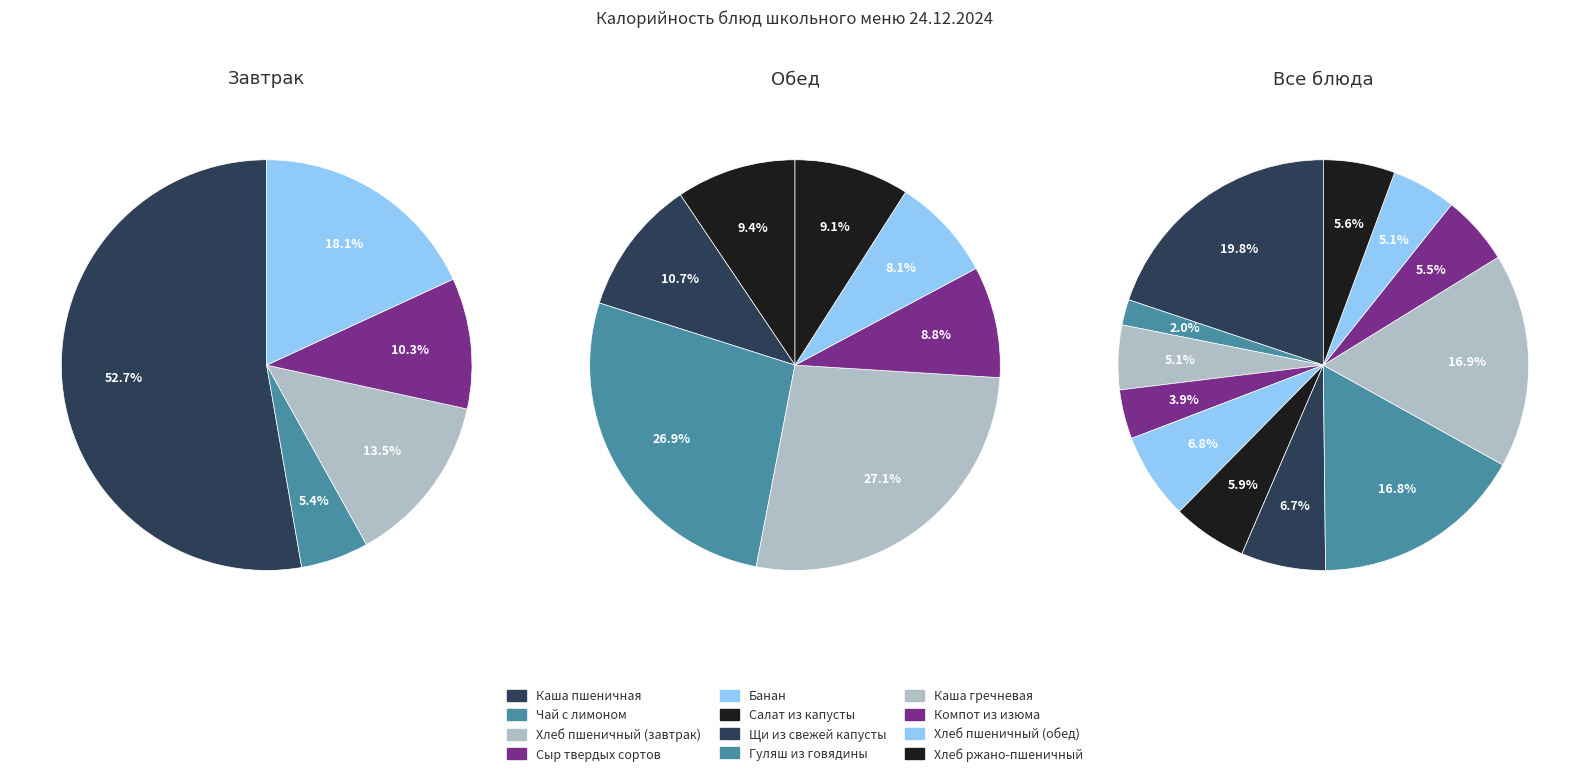

The Каша гречневая slice represents 11% of the pie. True or false?

False